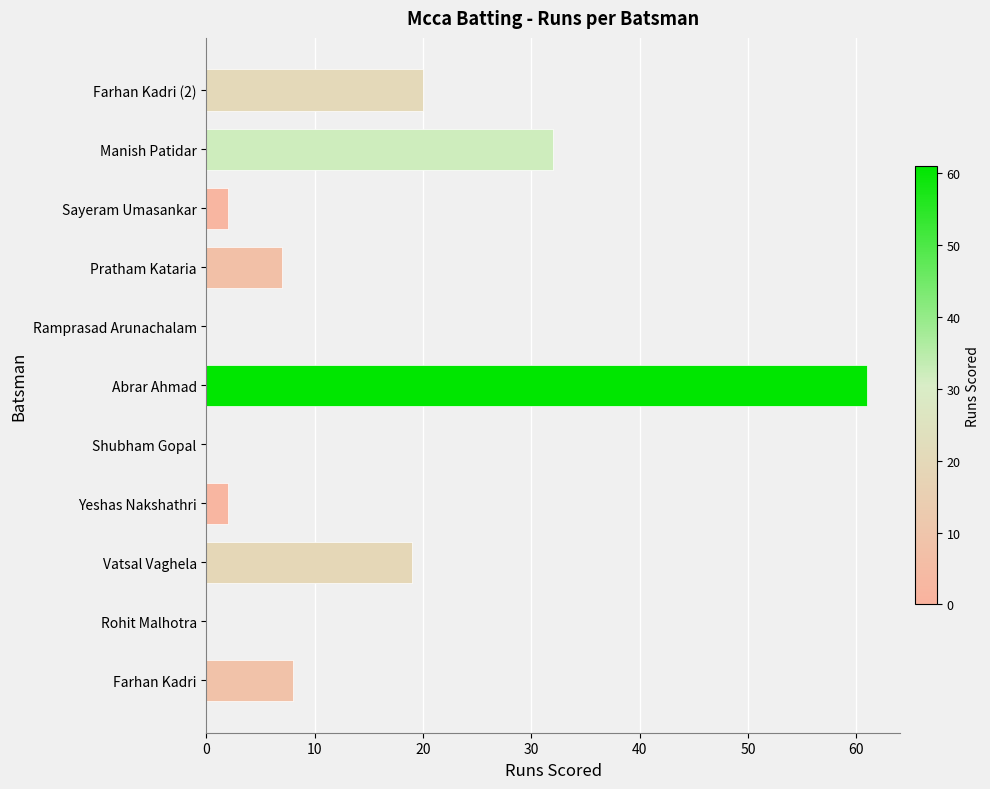

How many categories are shown in the chart?

11